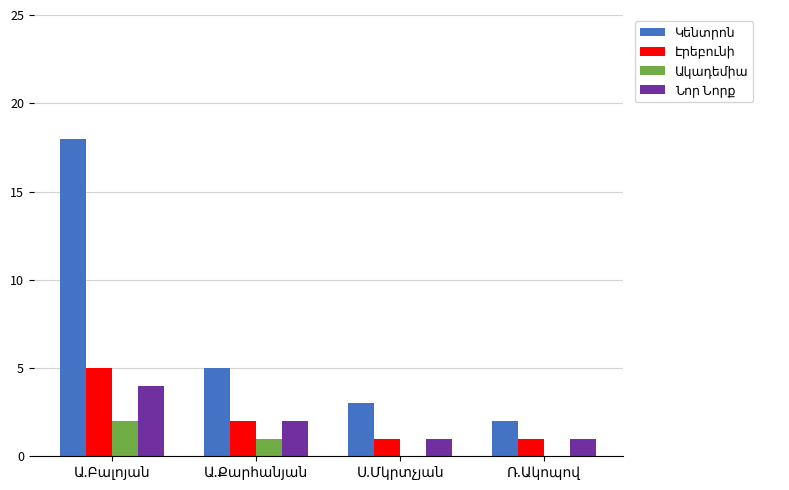

What is the maximum value shown in the chart?

18